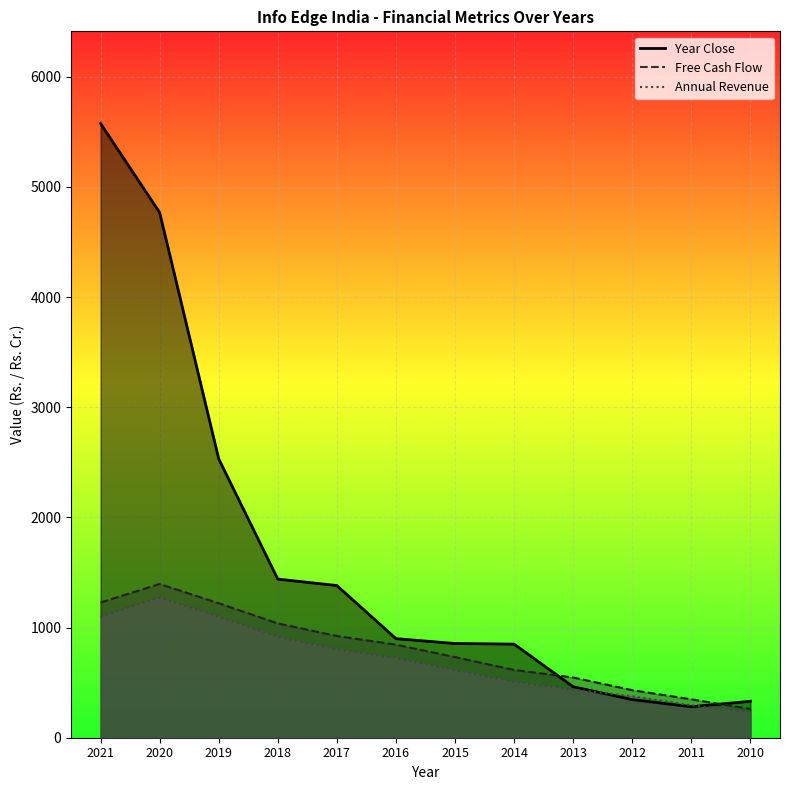

Is the value of Annual Revenue at 2017 greater than the value of Year Close at 2013?

Yes